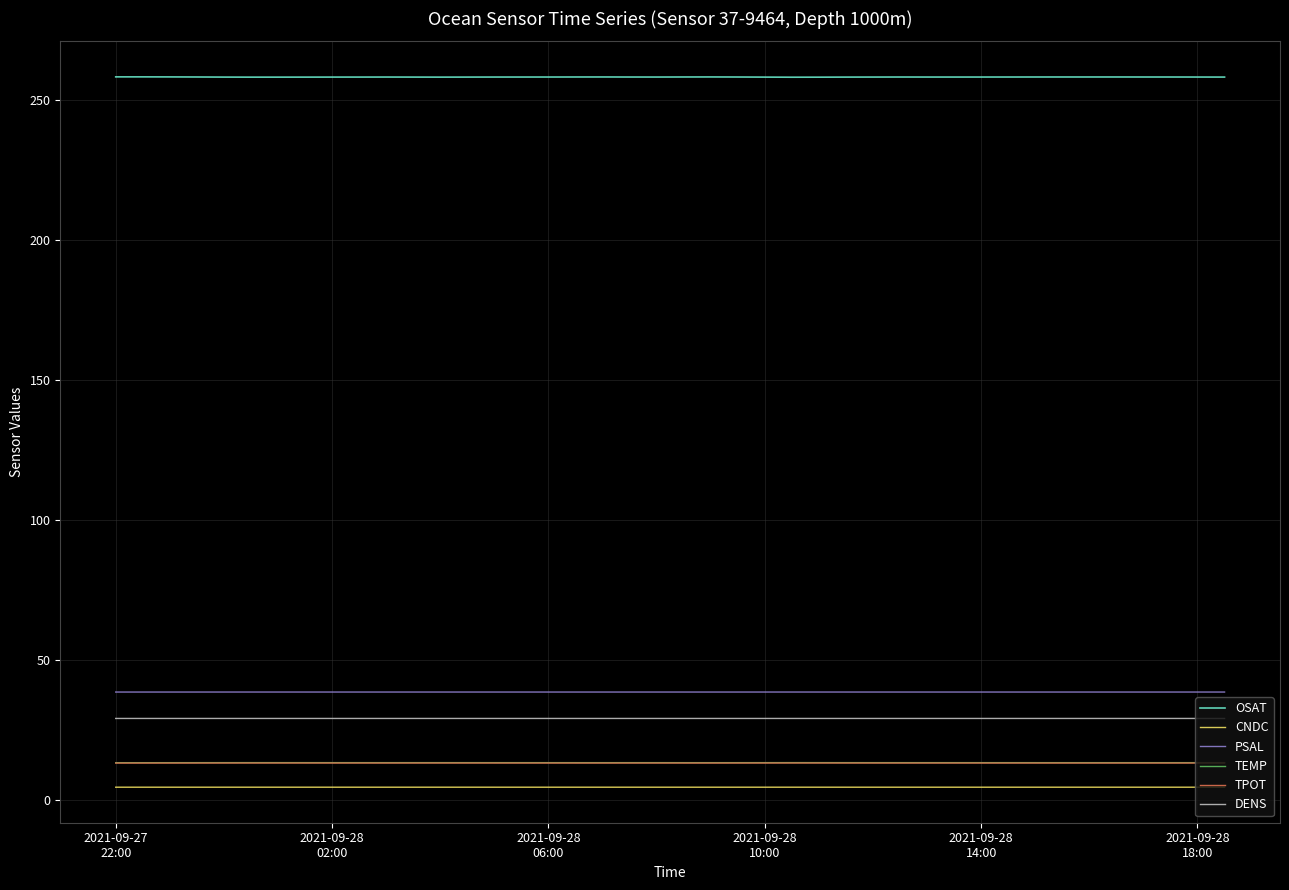

What is the highest value of the PSAL series?

38.5